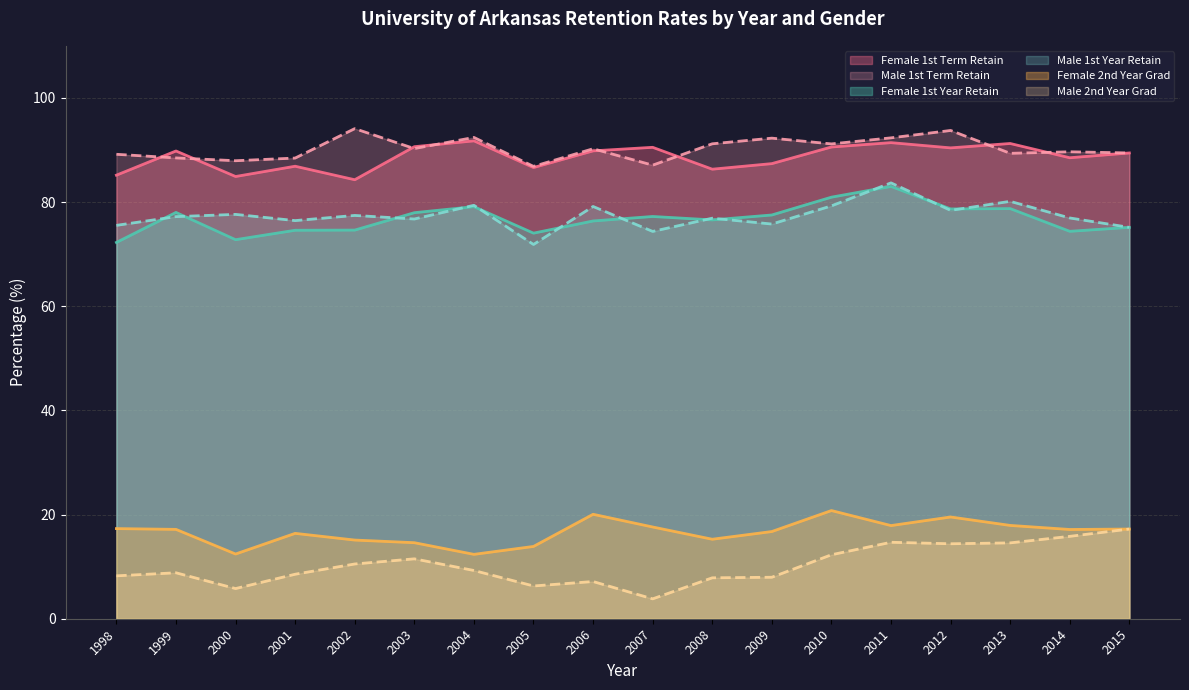

True or false: Female 2nd Year Grad and Female 1st Year Retain cross at least once.

False